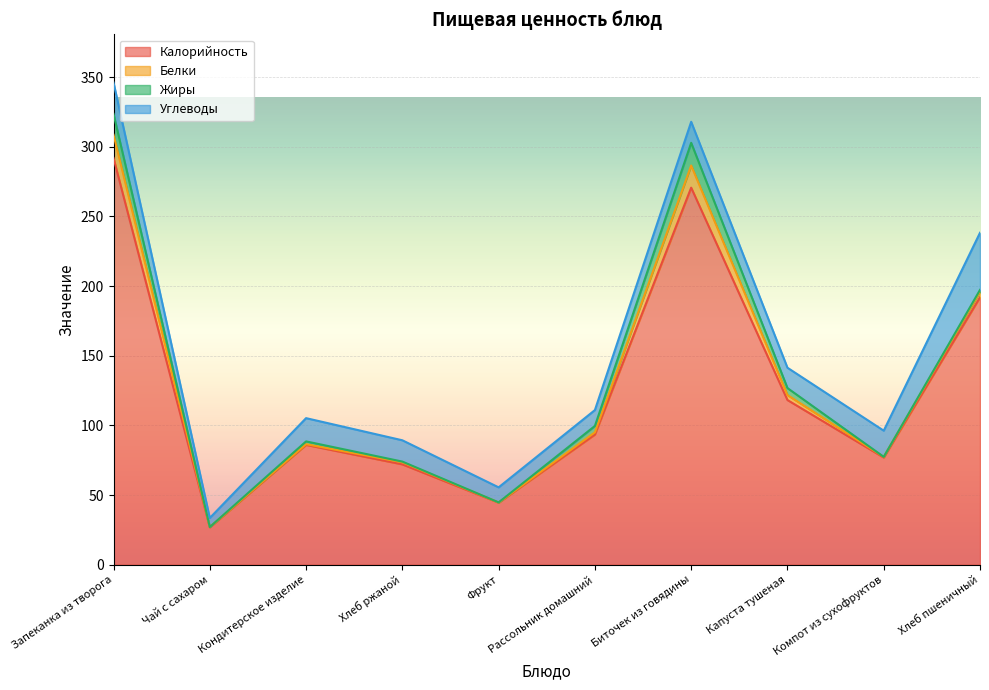

In Углеводы, how many points are higher than both neighbors (excluding endpoints)?

2